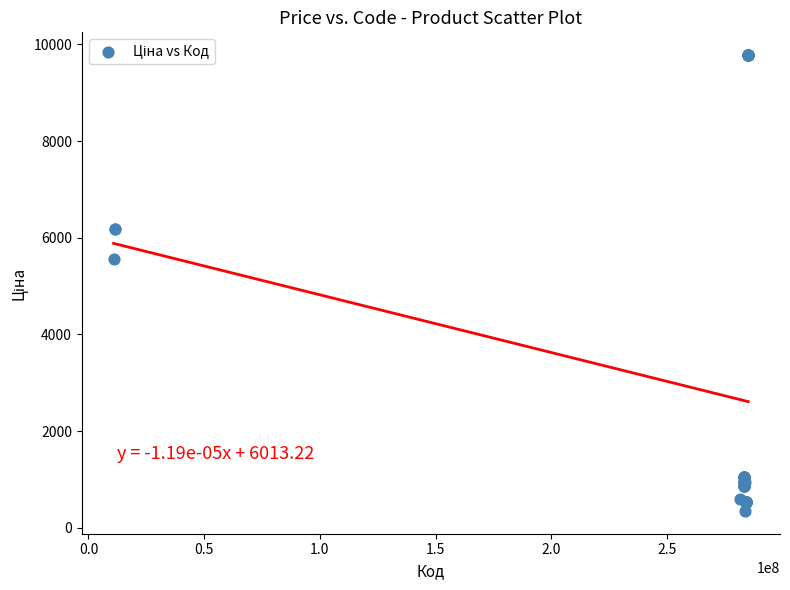

What Y value in the scatter plot is closest to 5064?

5560.3